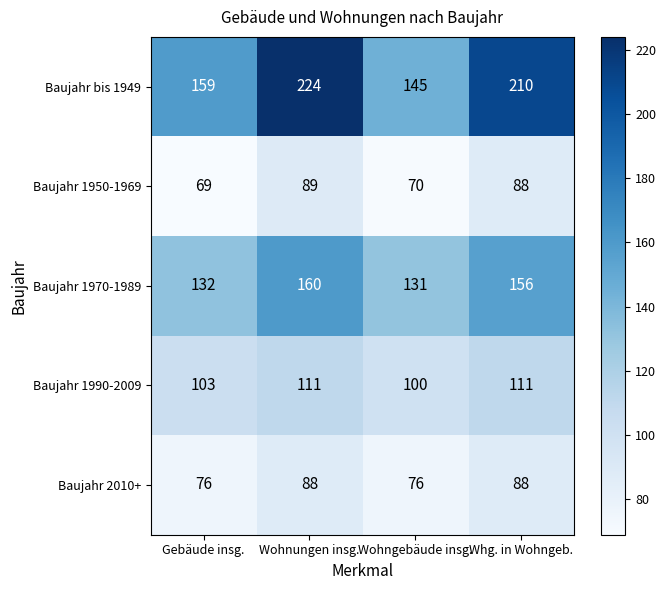

What is the difference between the maximum and second lowest values in the Baujahr bis 1949 series?

65